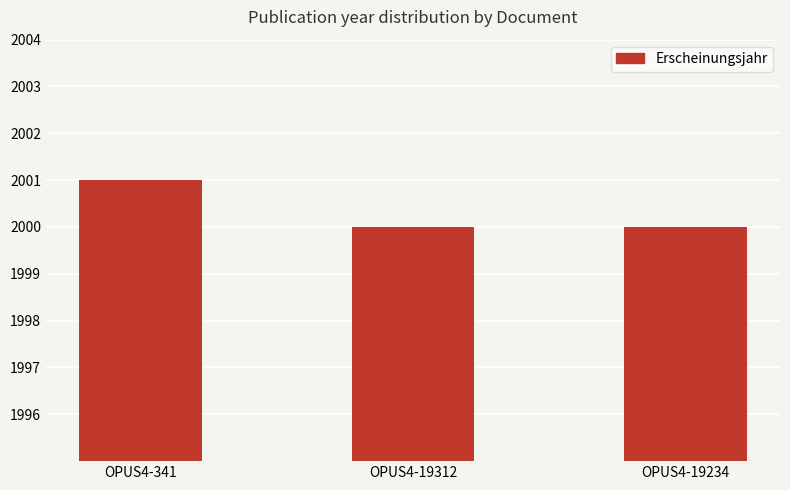

What is the ratio of the value at OPUS4-341 to the value at OPUS4-19234?

1.0